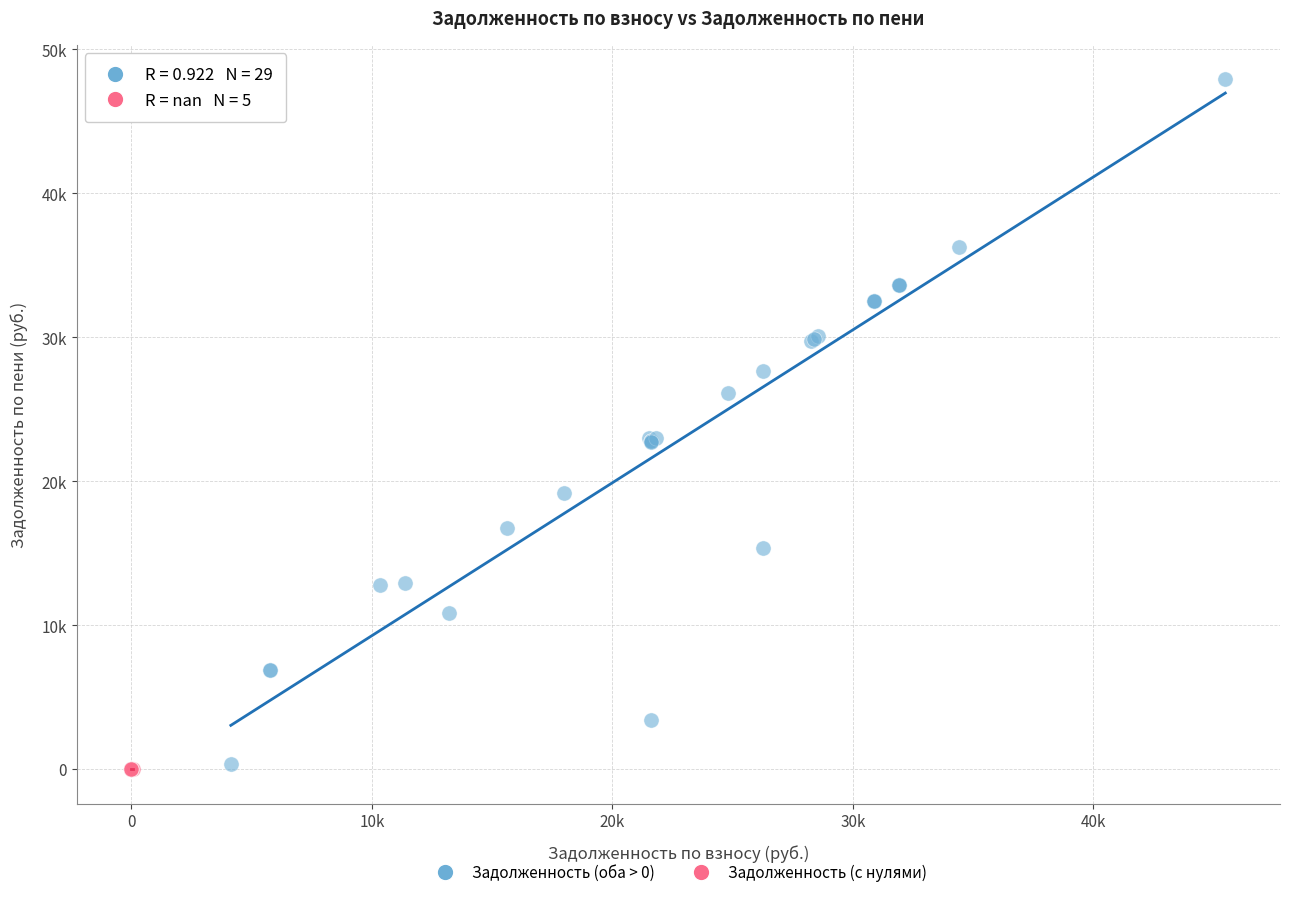

What are all the series names shown in the legend?

Задолженность (оба > 0), Задолженность (с нулями)